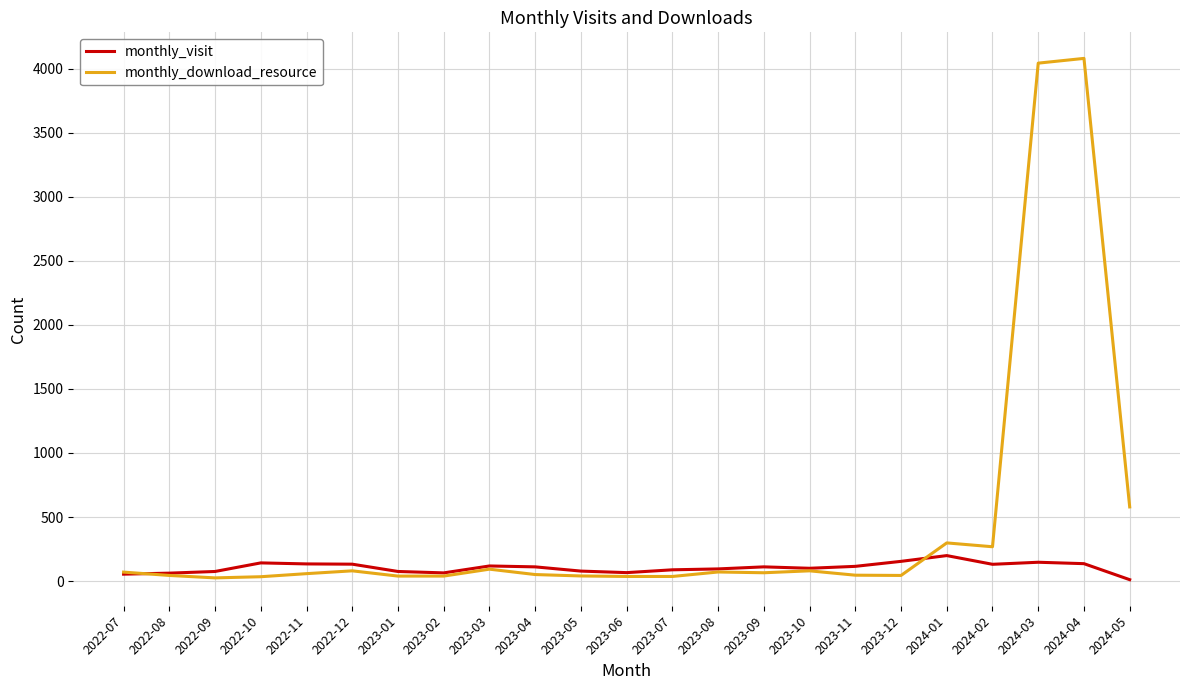

List the series in order of their peak value, highest first.

monthly_download_resource, monthly_visit